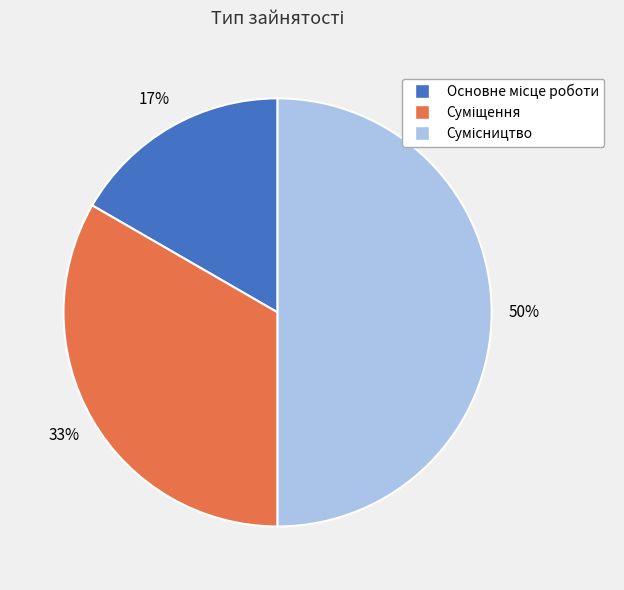

To the nearest percent, what is the average slice percentage?

33%